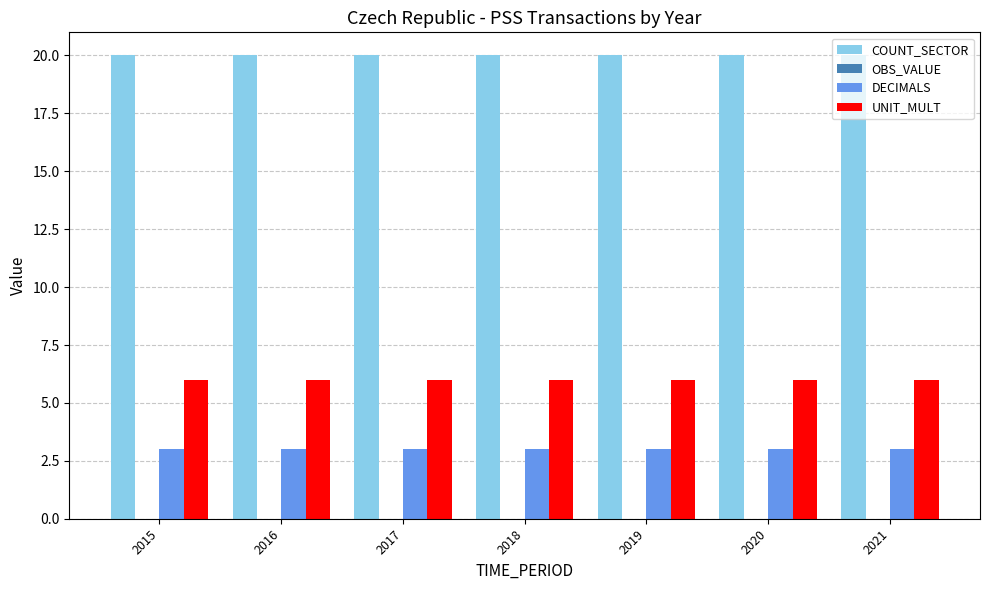

What value does the UNIT_MULT series have at 2017?

6